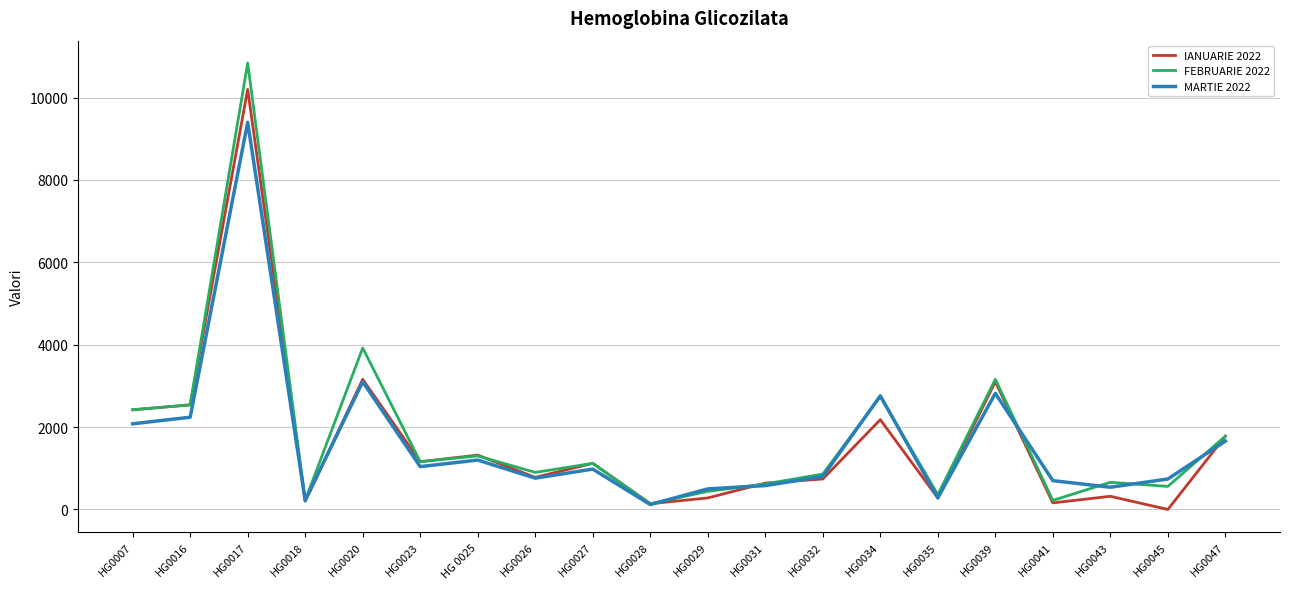

Rank the series by their maximum value, from highest to lowest.

FEBRUARIE 2022, IANUARIE 2022, MARTIE 2022